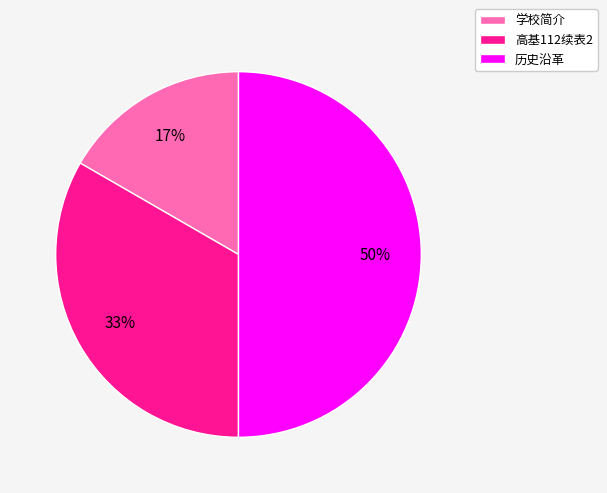

The 学校简介 slice represents 17% of the pie. True or false?

True